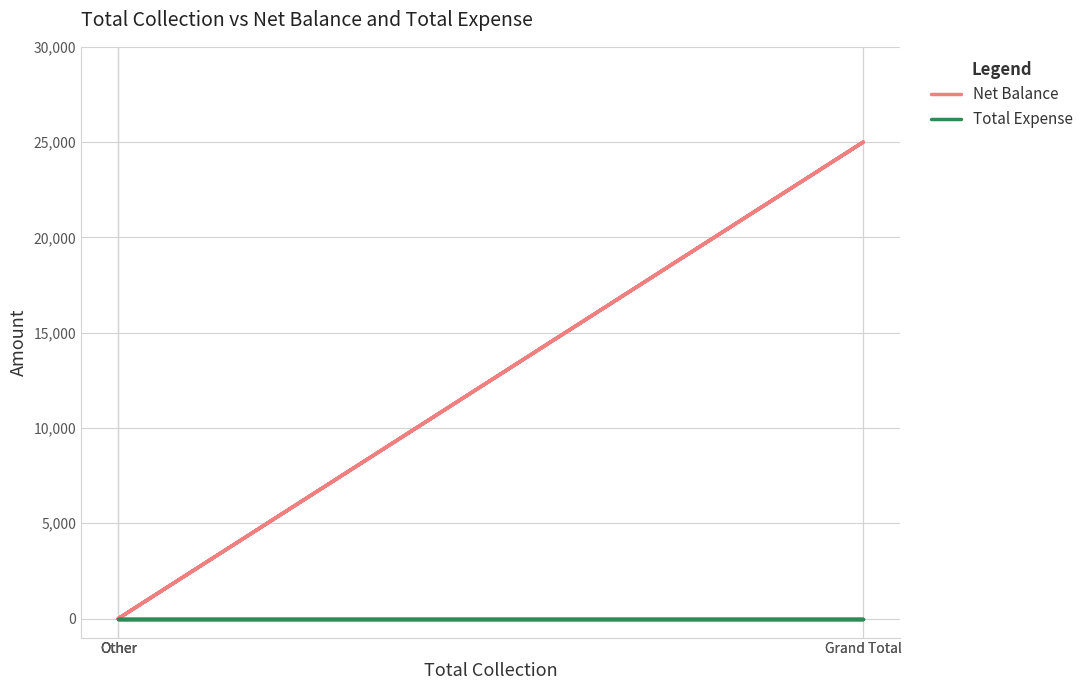

True or false: Total Expense and Net Balance intersect in this chart.

False